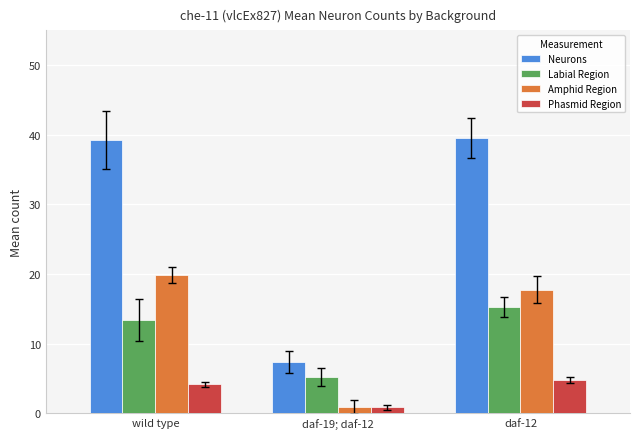

What is the difference between the highest and lowest values at wild type?

35.1